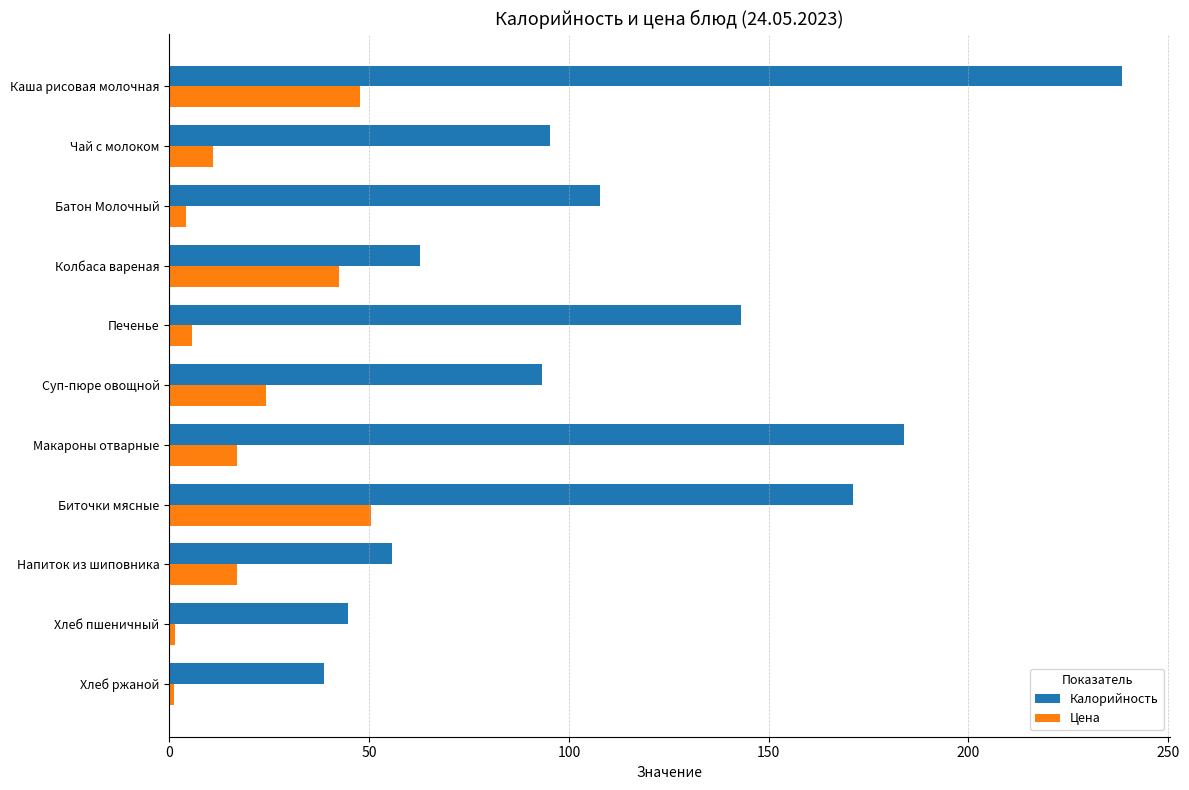

Which category has the lowest value in the Калорийность series?

Хлеб ржаной